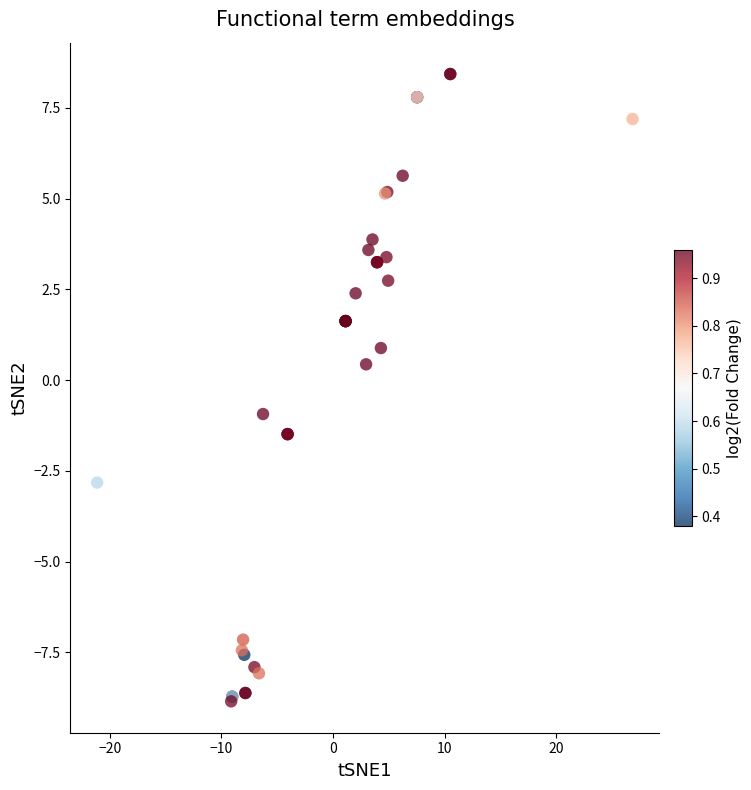

What Y value in the scatter plot is closest to 0?

0.4